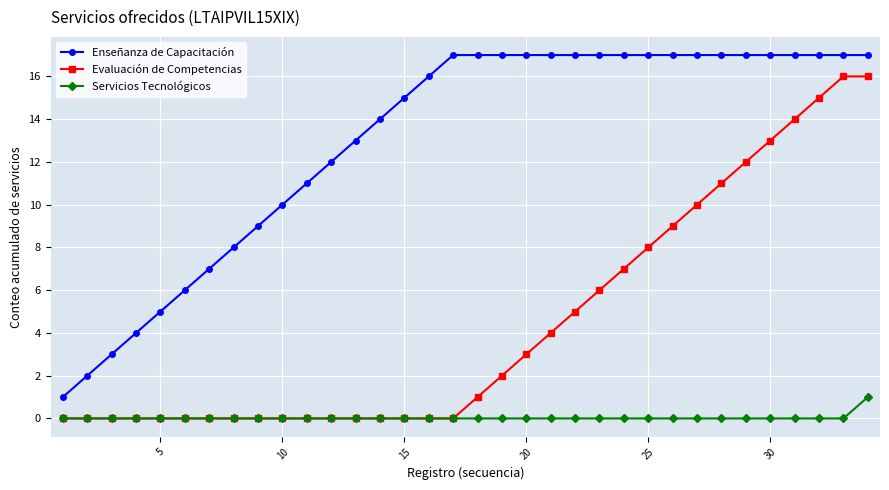

List the series in order of their peak value, highest first.

Enseñanza de Capacitación, Evaluación de Competencias, Servicios Tecnológicos